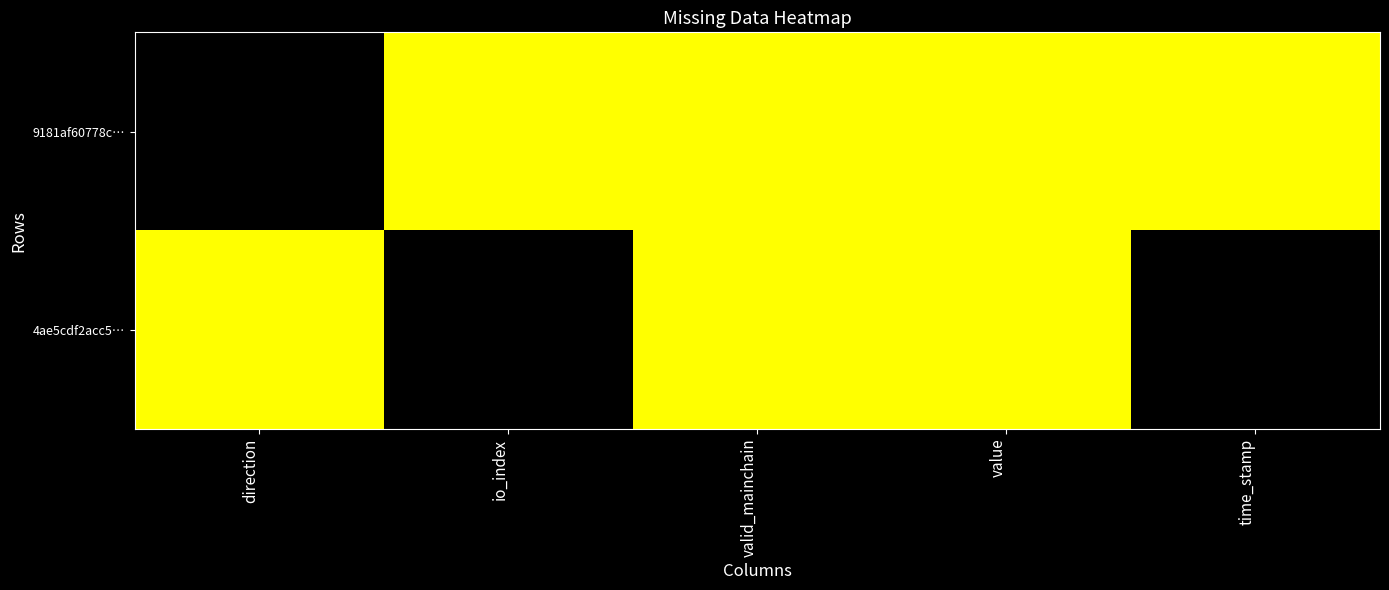

At how many categories does at least one series exceed 0?

5